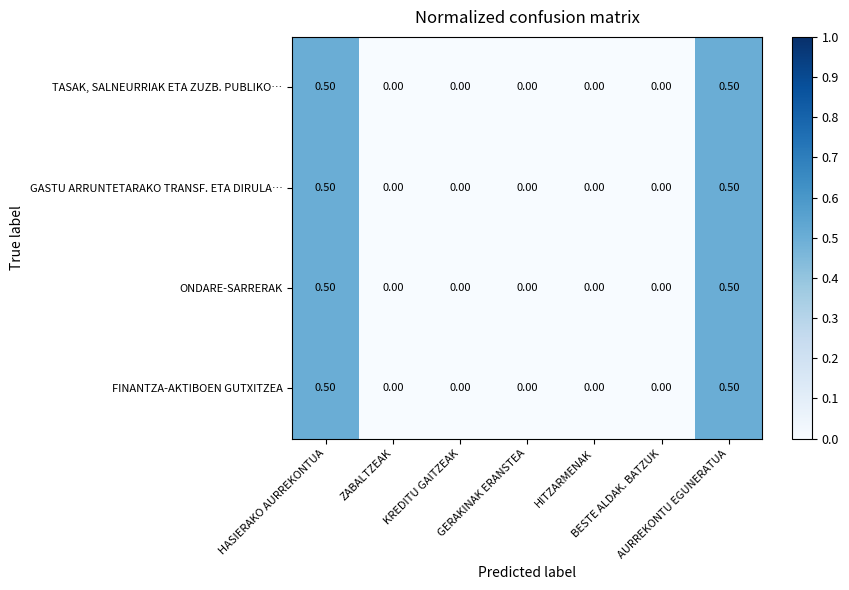

What is the difference between the maximum and minimum values in the TASAK, SALNEURRIAK ETA ZUZB. PUBLIKO… series?

0.5